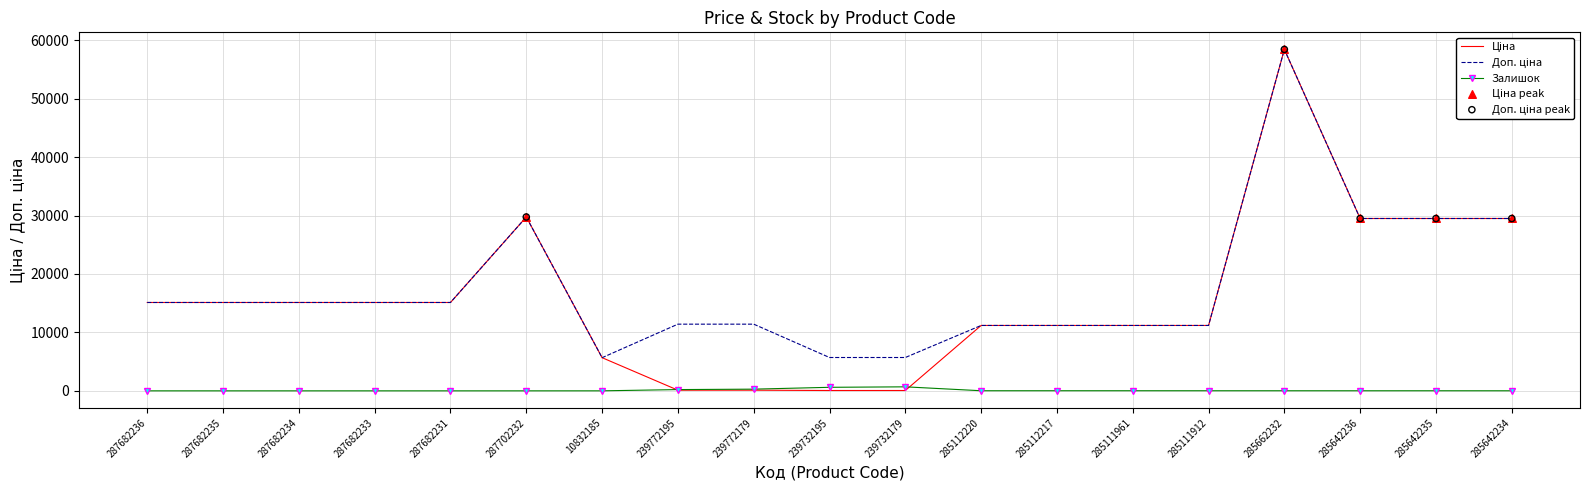

At which category is the sum across all series the highest?

285662232